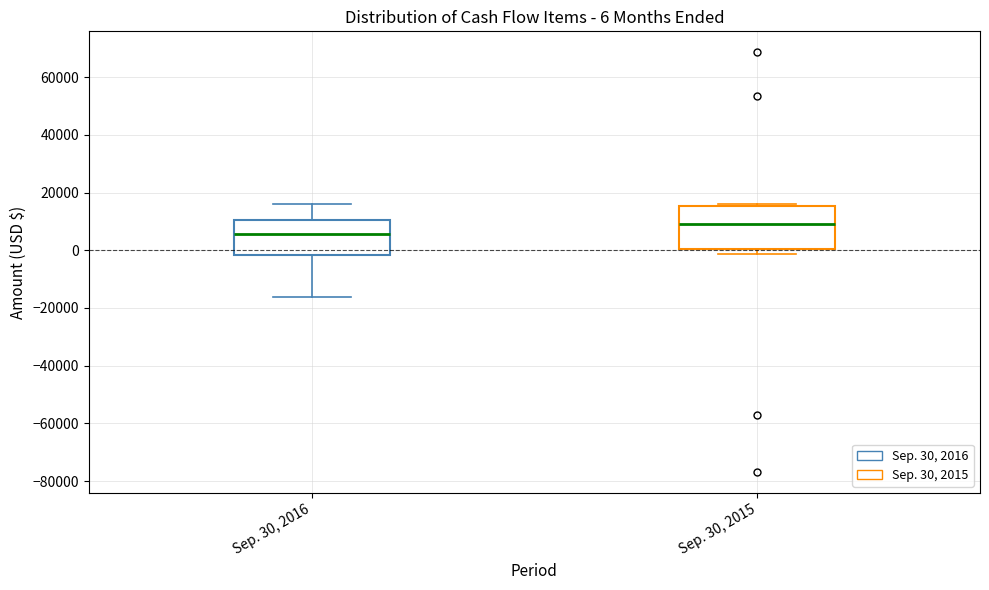

Which box is the tallest, from its lower edge to its upper edge?

Sep. 30, 2015